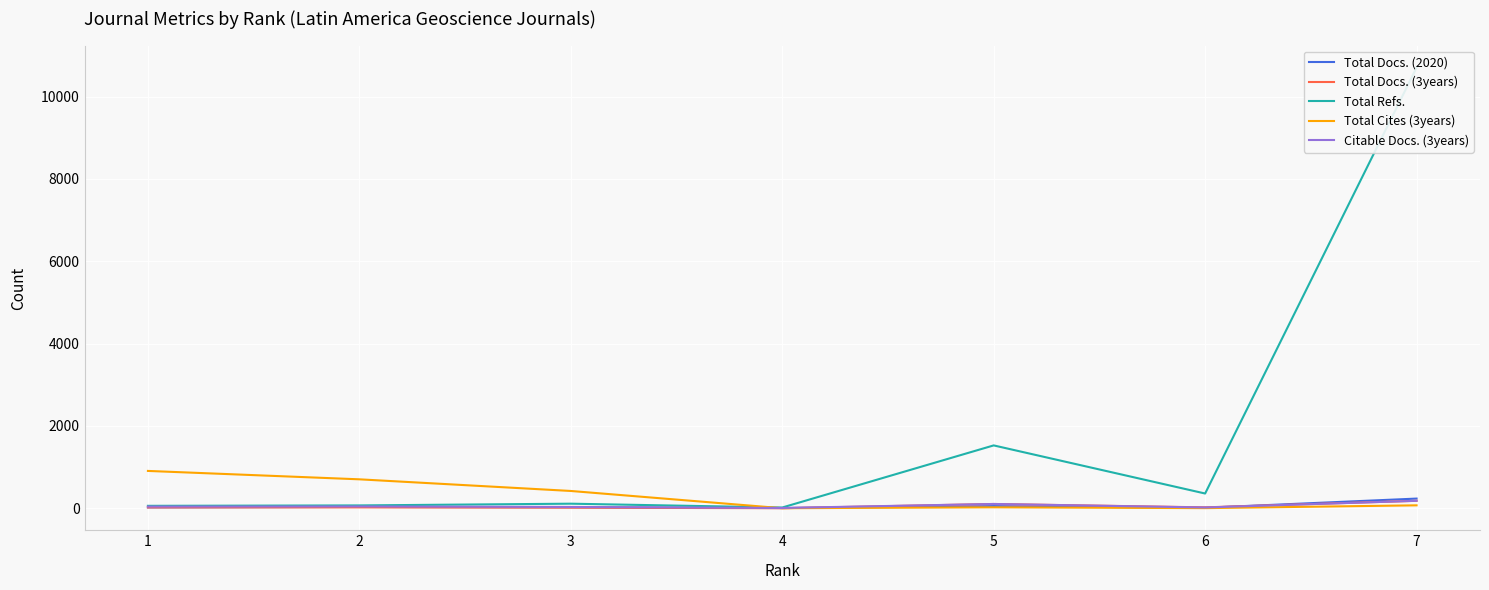

Rank the series by their maximum value, from lowest to highest.

Total Docs. (3years), Citable Docs. (3years), Total Docs. (2020), Total Cites (3years), Total Refs.